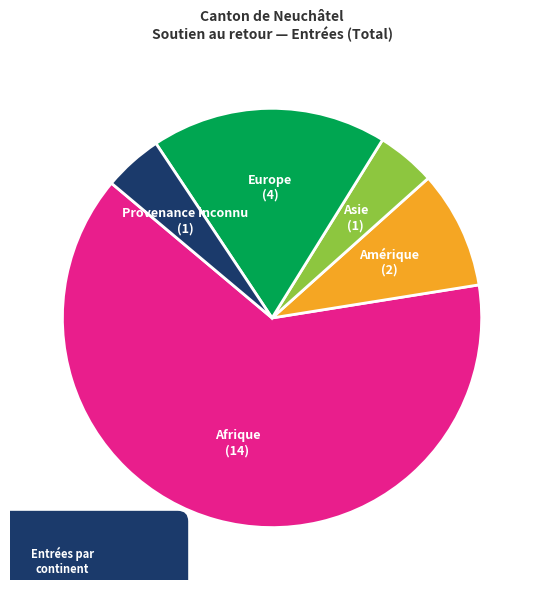

Which slice represents more than half of the pie?

Afrique